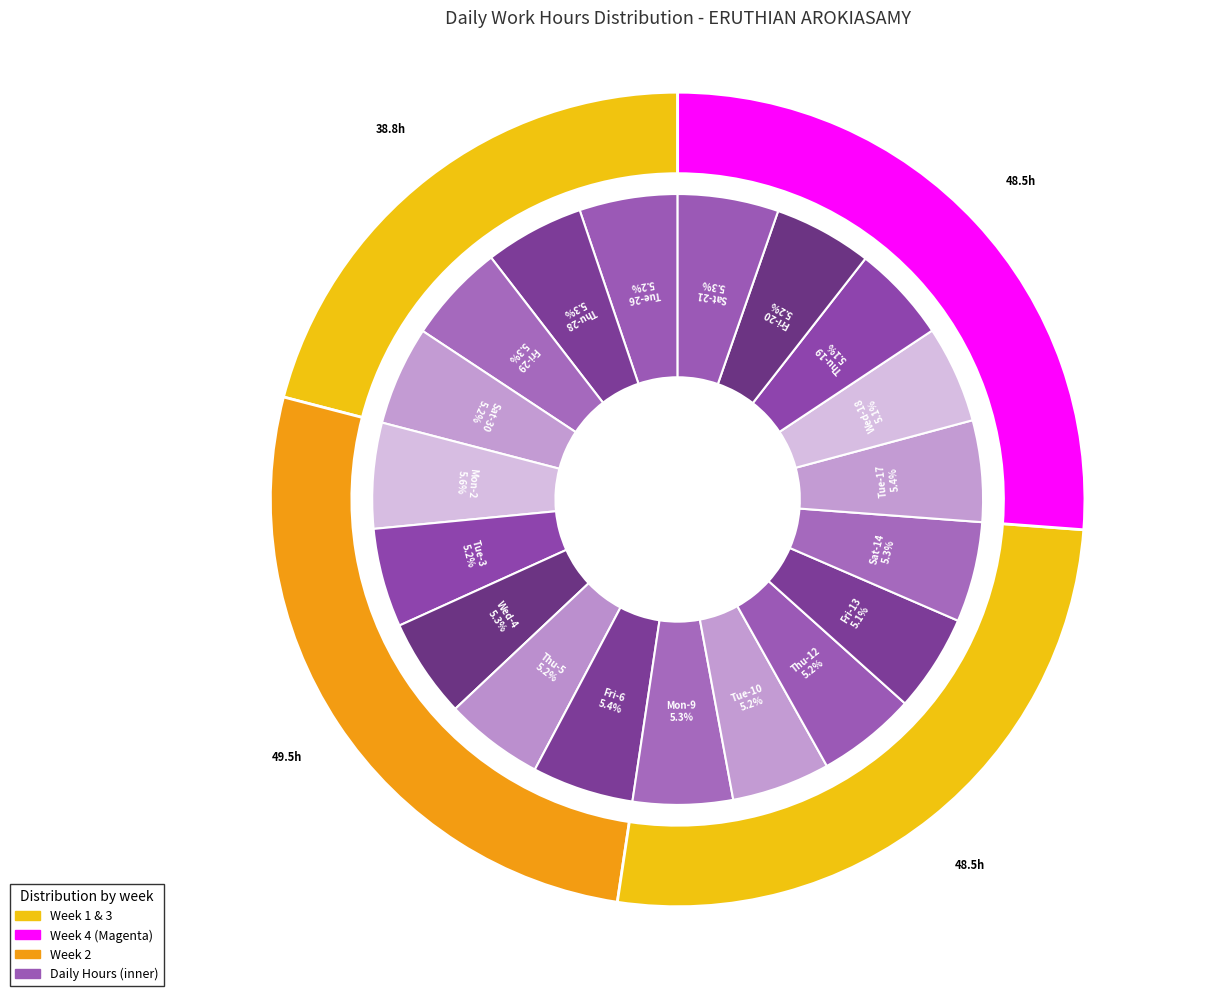

What percentage is the Thu-5 slice, to the nearest percent?

5%